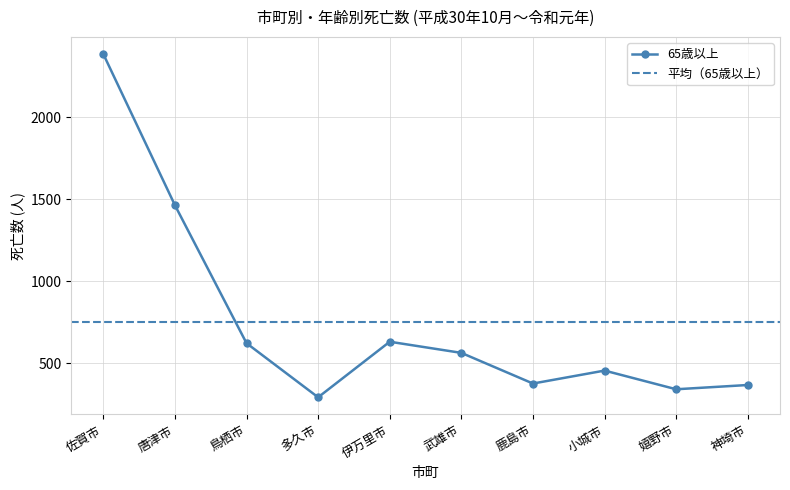

The value of 総数 at 伊万里市 is 331. True or false?

False